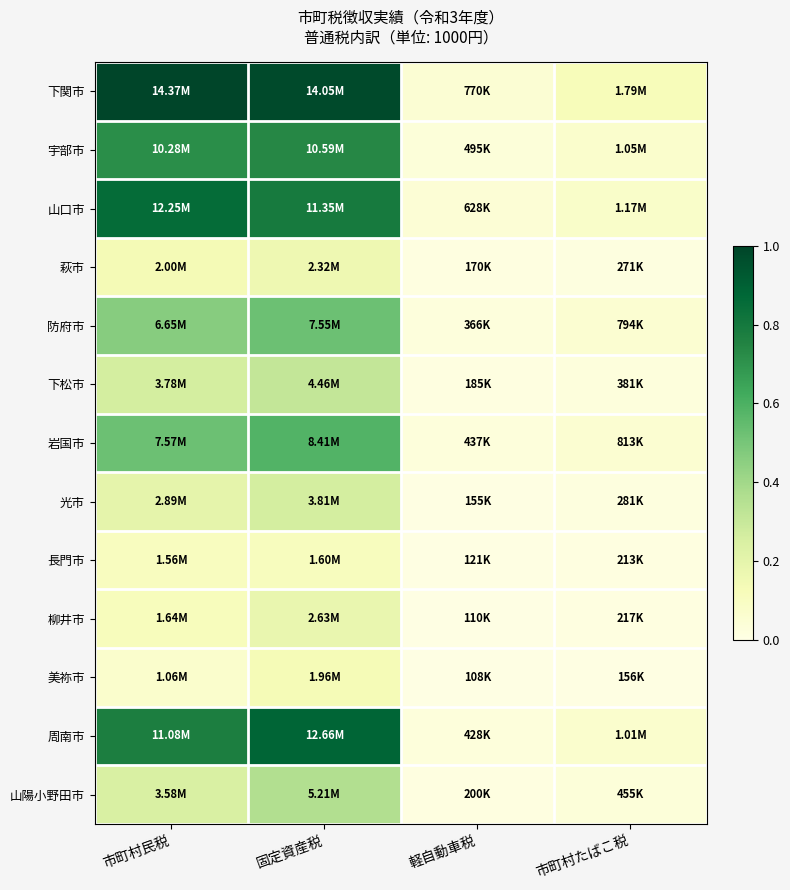

At how many categories does at least one series exceed 0?

4